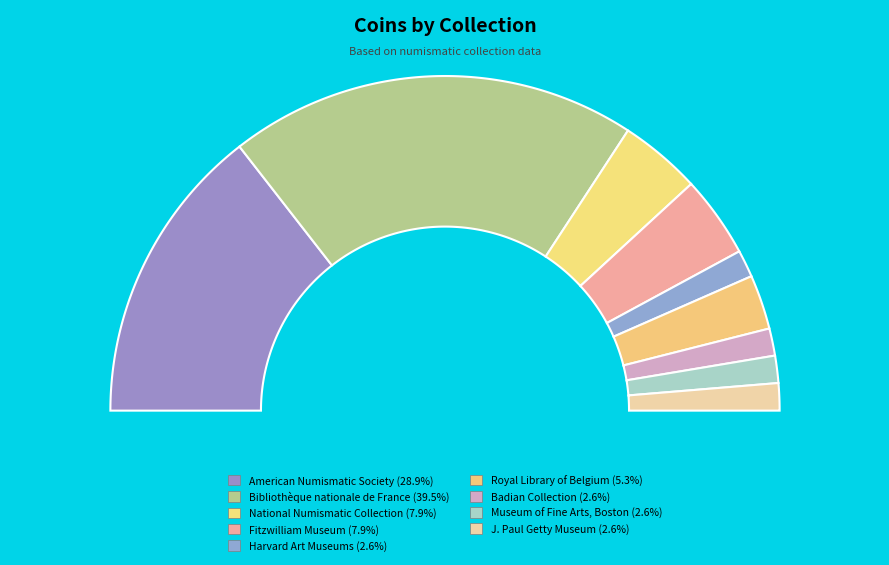

Is there a majority slice in this chart?

No